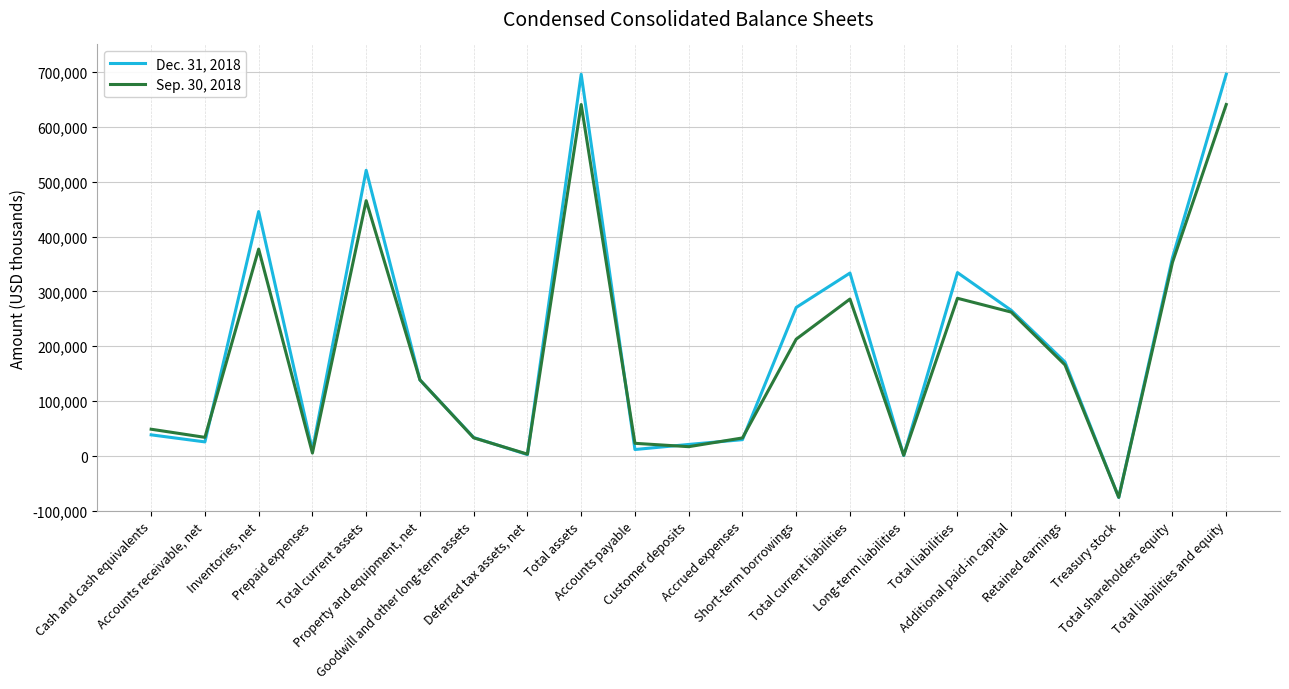

What is the minimum value for Sep. 30, 2018?

-75256